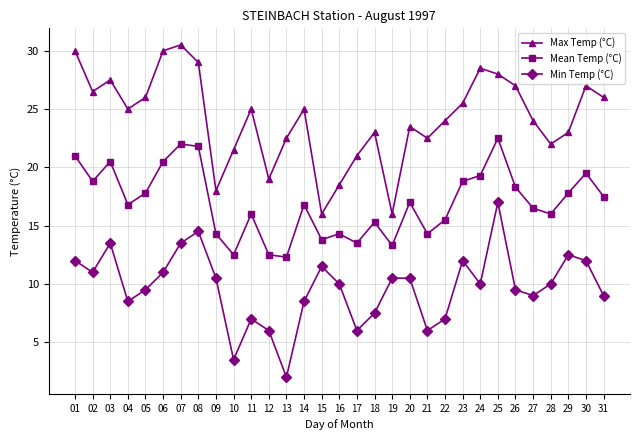

True or false: Max Temp (°C) and Min Temp (°C) intersect in this chart.

False